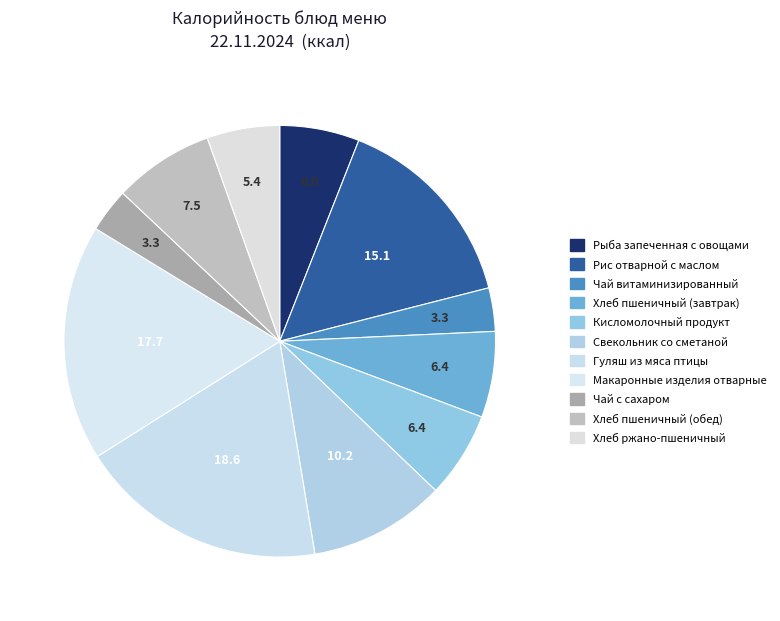

Which category has the smallest portion of the pie?

Чай витаминизированный